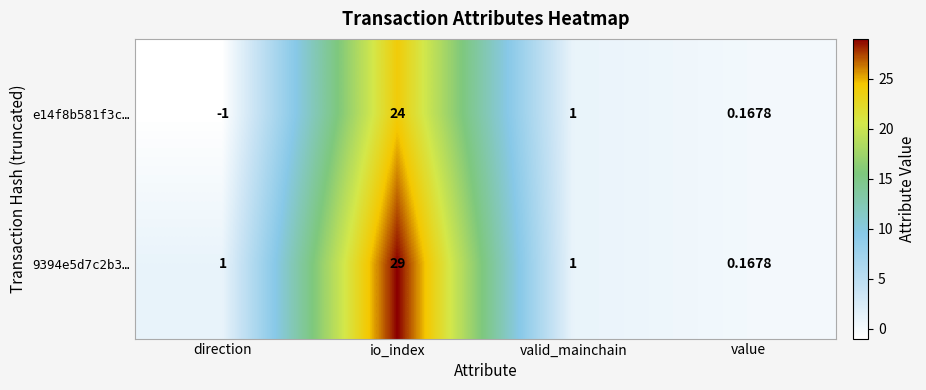

Rank the series by their average value, from lowest to highest.

e14f8b581f3c…, 9394e5d7c2b3…